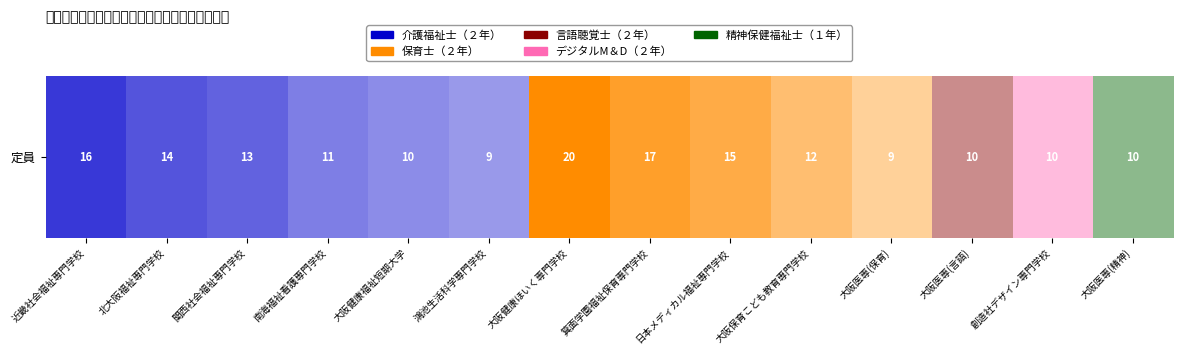

What is the change in value from 2 to 11?

-3